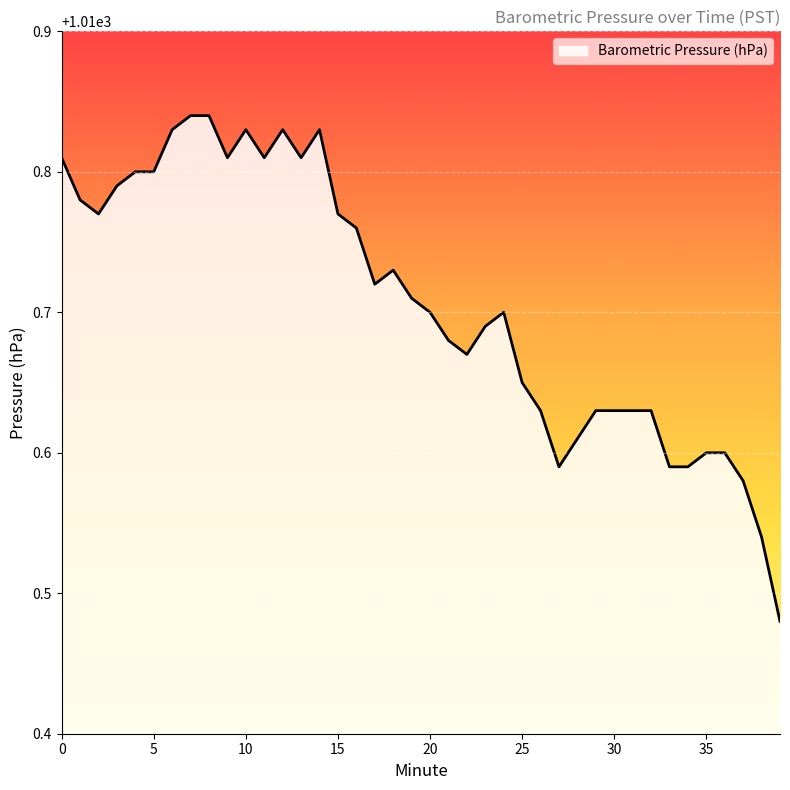

How many lines are shown in the chart?

1